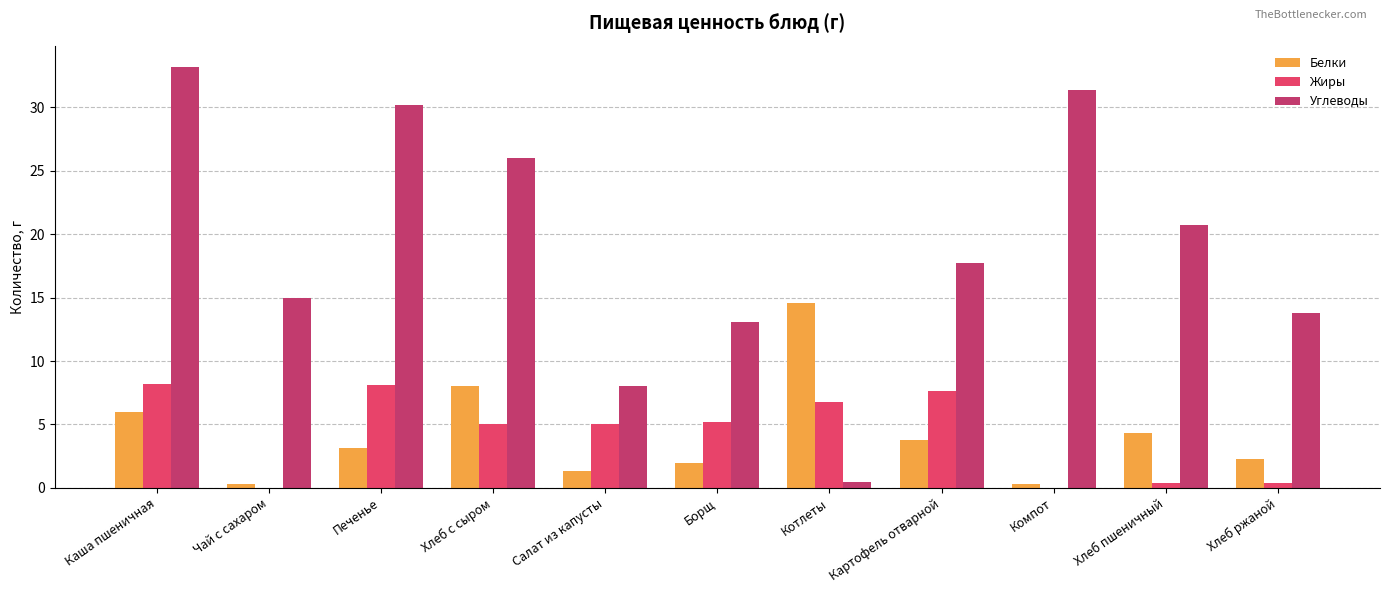

What position from the right is Хлеб ржаной?

1